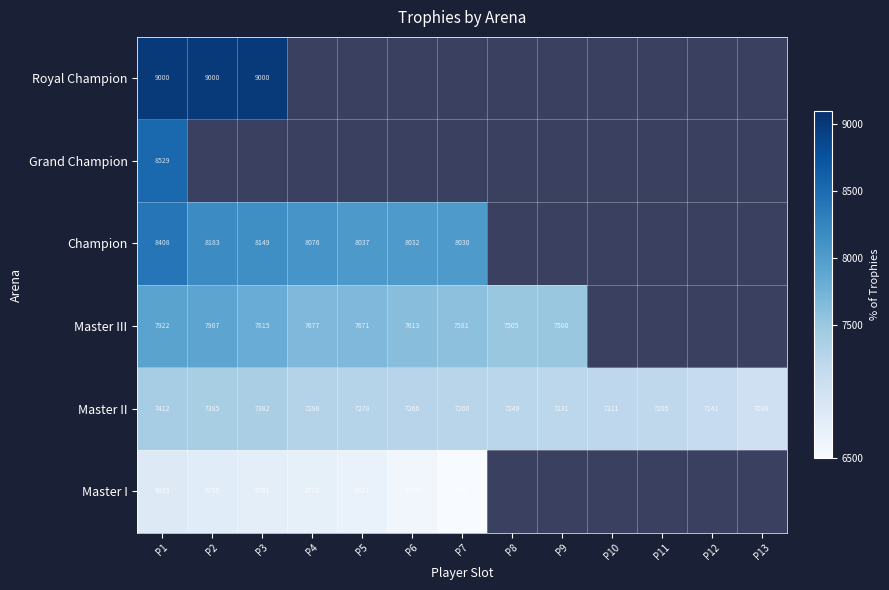

How many data points does each series have?

13